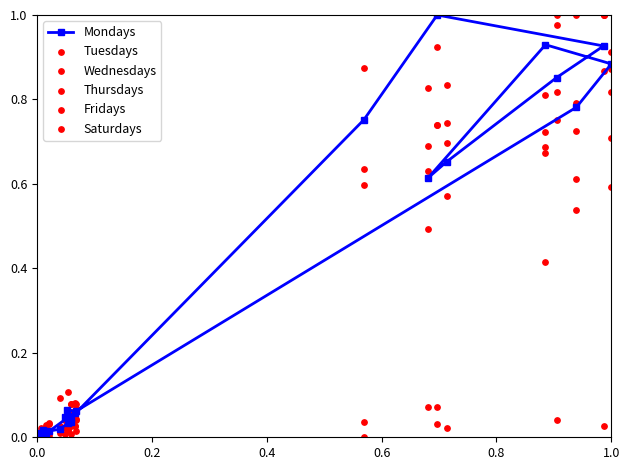

What are all the series names shown in the legend?

Mondays, Tuesdays, Wednesdays, Thursdays, Fridays, Saturdays